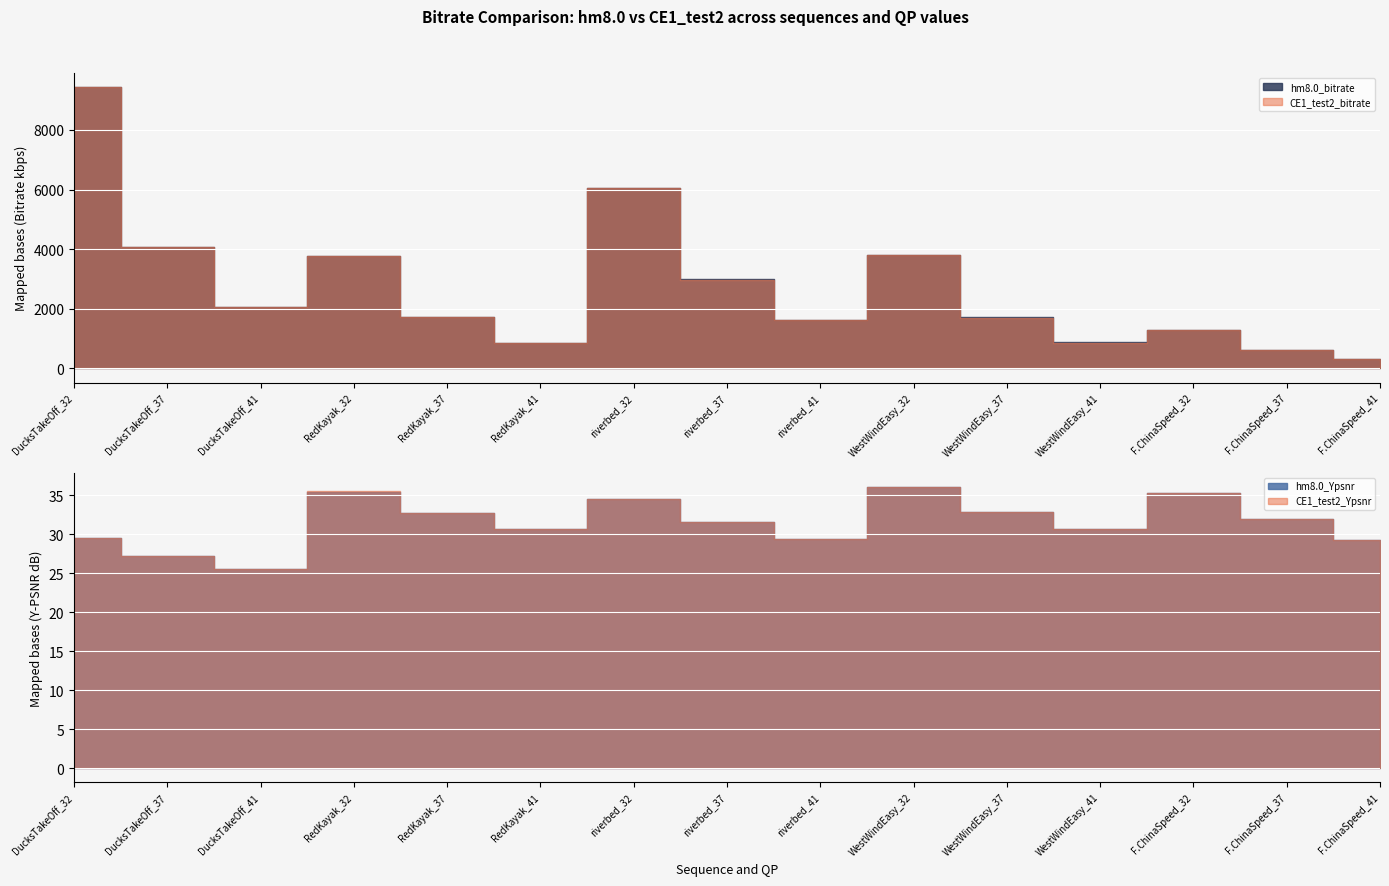

Reading left to right, list all the values displayed in this chart.

hm8.0_bitrate: DucksTakeOff_32=9426.9	DucksTakeOff_37=4076.5	DucksTakeOff_41=2053.5	RedKayak_32=3758.1	RedKayak_37=1730.8	RedKayak_41=861.9	riverbed_32=6047.8	riverbed_37=2984.2	riverbed_41=1618.6	WestWindEasy_32=3800.1	WestWindEasy_37=1708.8	WestWindEasy_41=871.4	F.ChinaSpeed_32=1281.7	F.ChinaSpeed_37=618.8	F.ChinaSpeed_41=321.5
CE1_test2_bitrate: DucksTakeOff_32=9437.3	DucksTakeOff_37=4077.8	DucksTakeOff_41=2053.5	RedKayak_32=3764.5	RedKayak_37=1733.0	RedKayak_41=862.2	riverbed_32=6049.0	riverbed_37=2978.9	riverbed_41=1615.3	WestWindEasy_32=3800.6	WestWindEasy_37=1705.2	WestWindEasy_41=866.2	F.ChinaSpeed_32=1283.0	F.ChinaSpeed_37=617.7	F.ChinaSpeed_41=320.7
hm8.0_Ypsnr: DucksTakeOff_32=29.5	DucksTakeOff_37=27.2	DucksTakeOff_41=25.5	RedKayak_32=35.5	RedKayak_37=32.7	RedKayak_41=30.7	riverbed_32=34.5	riverbed_37=31.6	riverbed_41=29.4	WestWindEasy_32=36.1	WestWindEasy_37=32.9	WestWindEasy_41=30.7	F.ChinaSpeed_32=35.3	F.ChinaSpeed_37=31.9	F.ChinaSpeed_41=29.3
CE1_test2_Ypsnr: DucksTakeOff_32=29.5	DucksTakeOff_37=27.2	DucksTakeOff_41=25.6	RedKayak_32=35.5	RedKayak_37=32.7	RedKayak_41=30.7	riverbed_32=34.5	riverbed_37=31.6	riverbed_41=29.4	WestWindEasy_32=36.1	WestWindEasy_37=32.9	WestWindEasy_41=30.7	F.ChinaSpeed_32=35.3	F.ChinaSpeed_37=31.9	F.ChinaSpeed_41=29.3